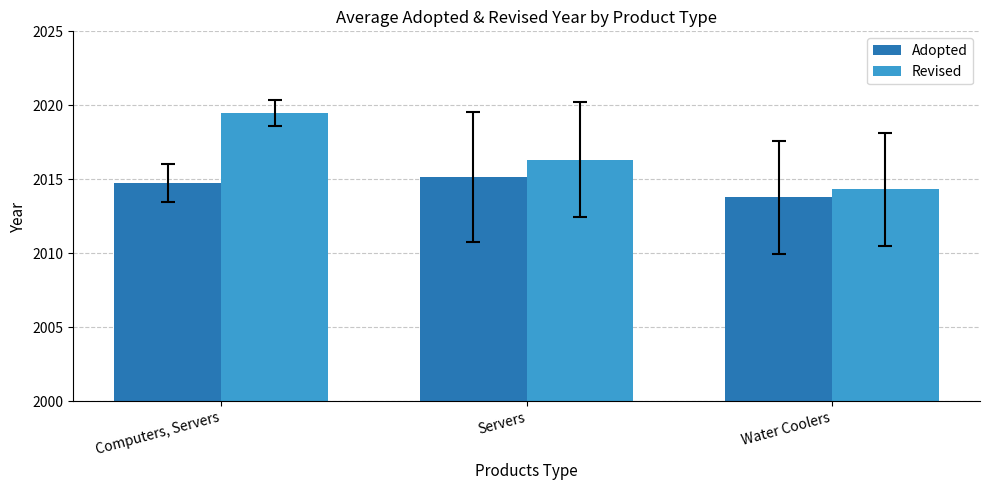

Which series changed the most between Servers and Water Coolers?

Revised